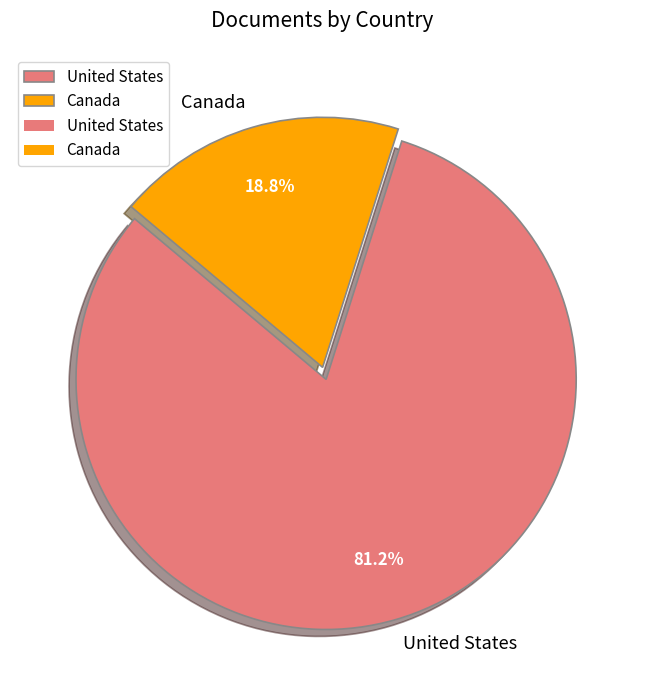

Do United States and Canada together represent more than half of the pie?

Yes